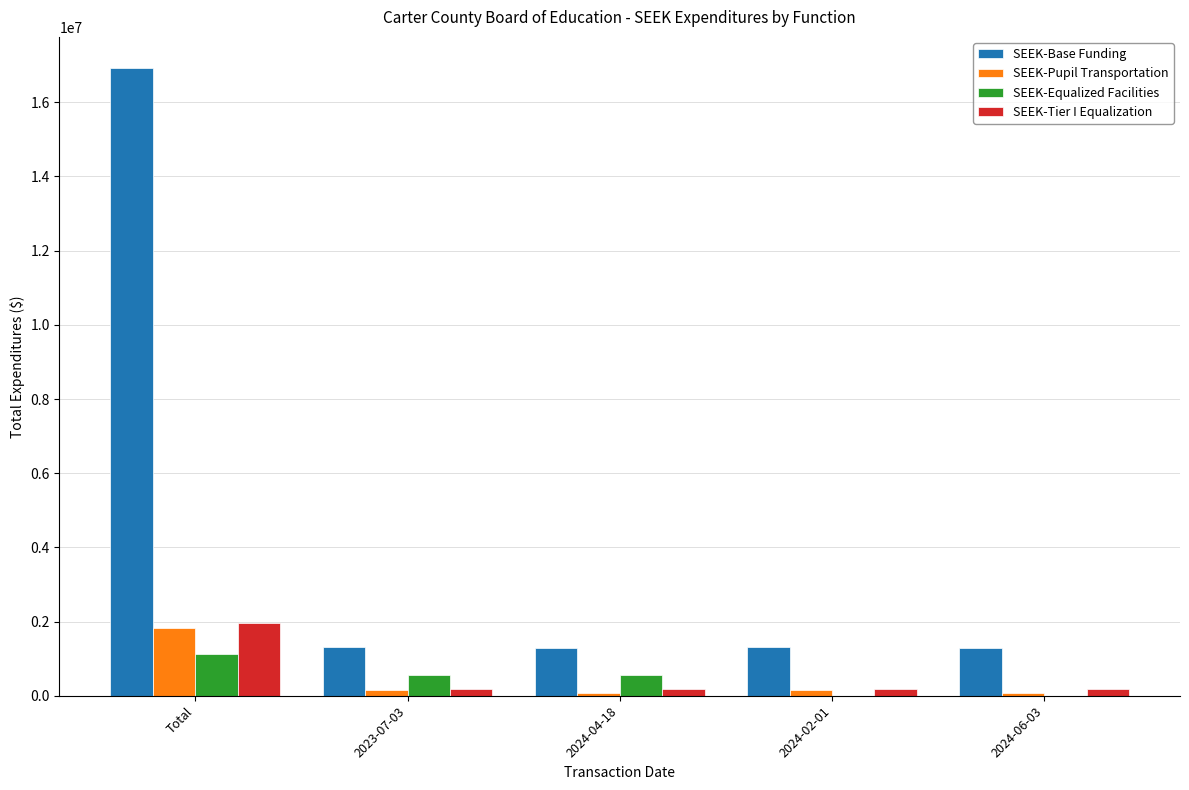

What are all the series names shown in the legend?

SEEK-Base Funding, SEEK-Pupil Transportation, SEEK-Equalized Facilities, SEEK-Tier I Equalization